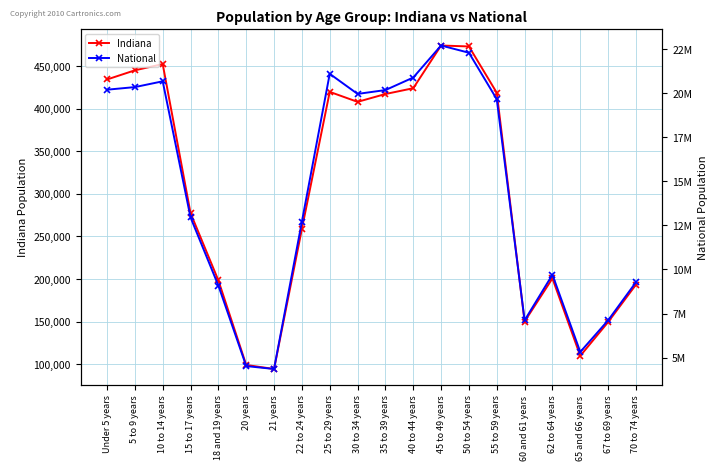

True or false: Indiana has more than 1 points higher than both neighbors.

True